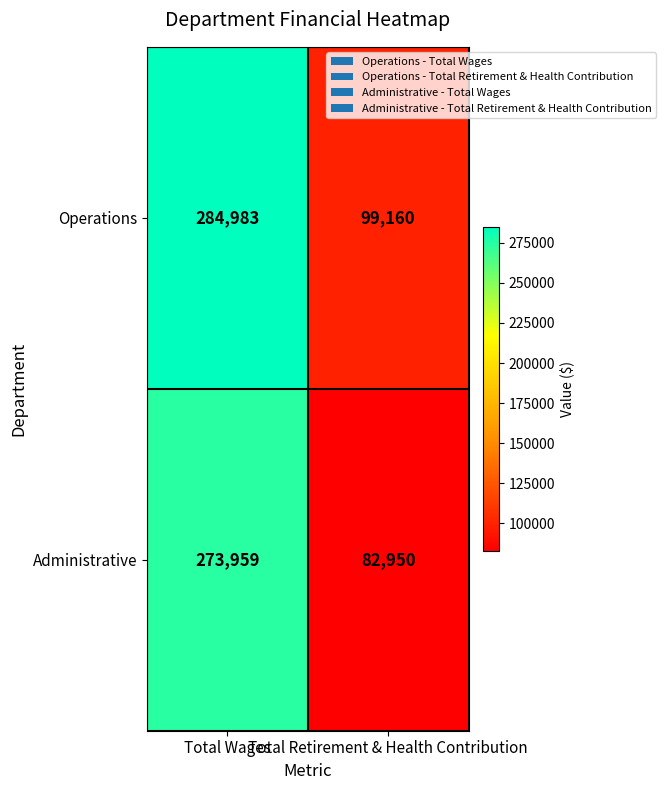

Which series has the widest spread of values?

Administrative